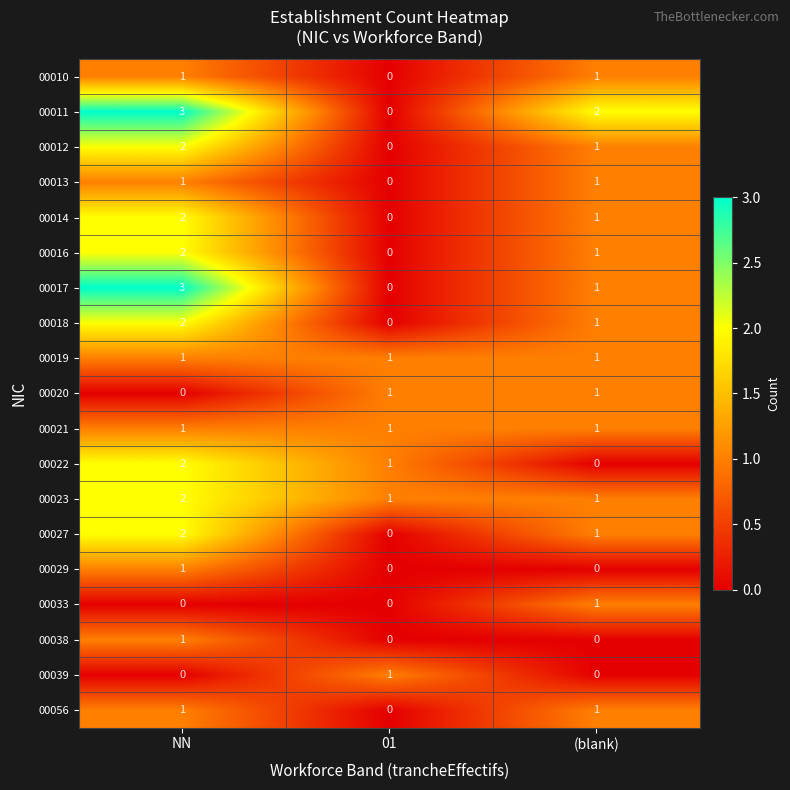

At which label does 00017 reach its peak?

NN